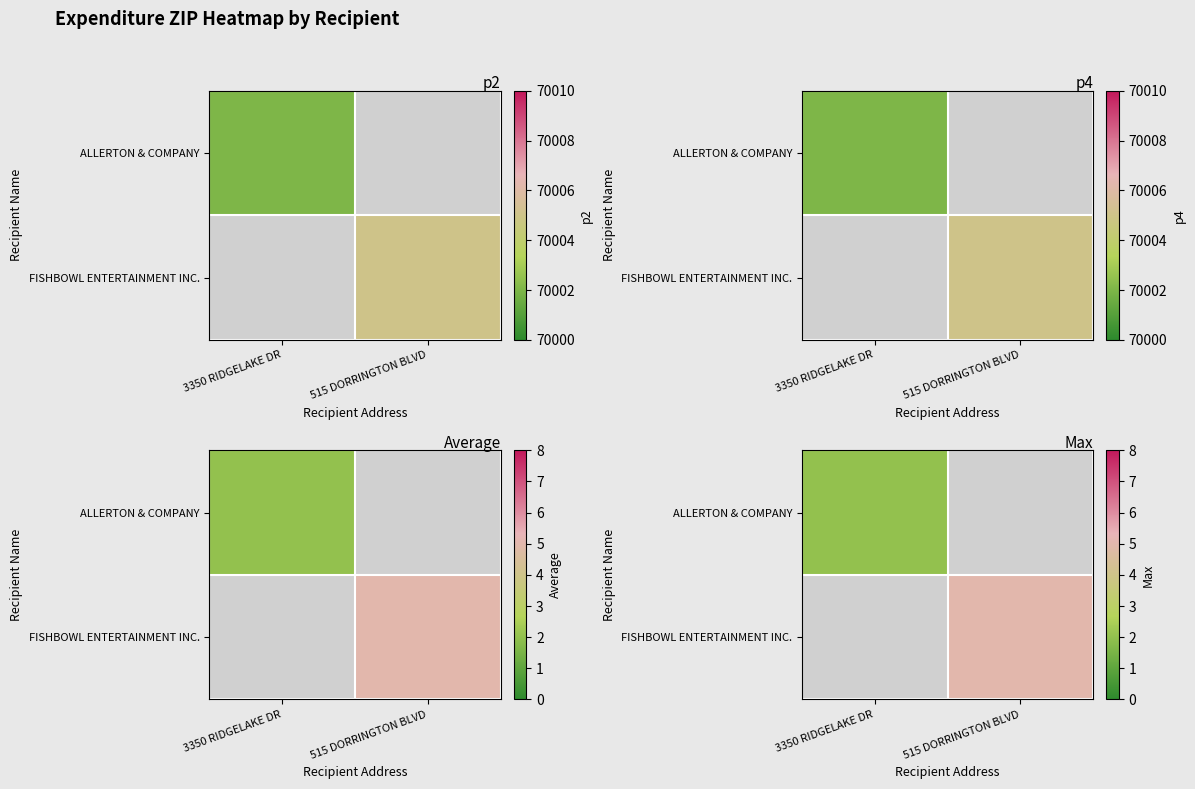

Count the number of categories in the chart.

2